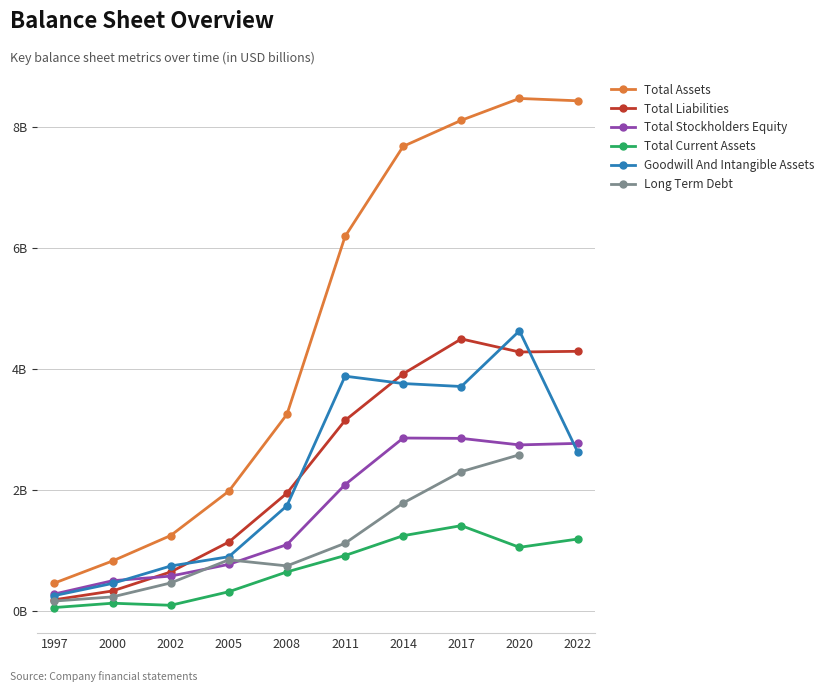

What is the value of the Total Assets point at the 4th from the left?

2.0